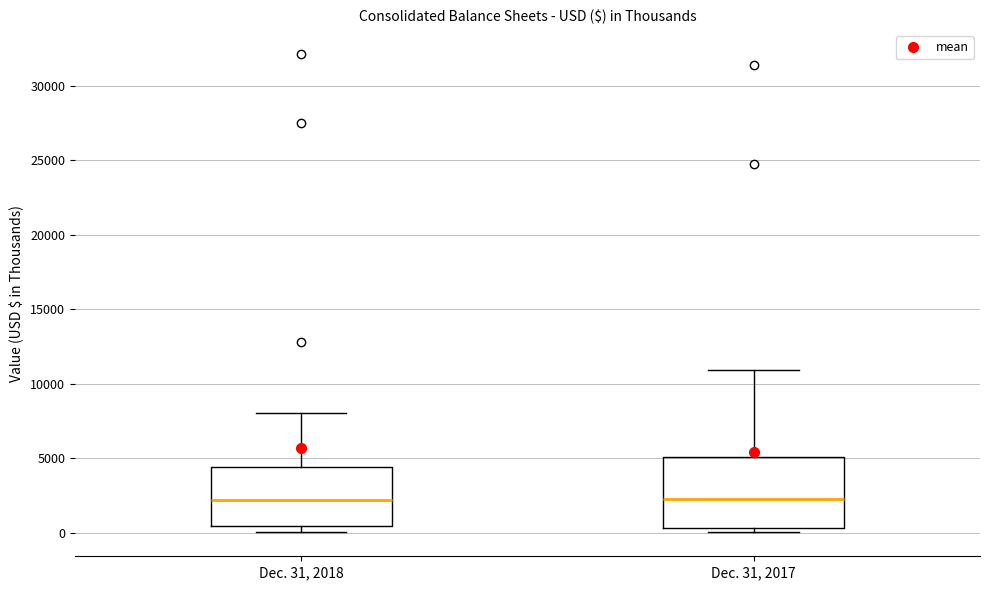

Where does the upper whisker of the box for Dec. 31, 2018 end on the y-axis? The values are not printed on the chart, so give them approximately, as read against the axis.

8000